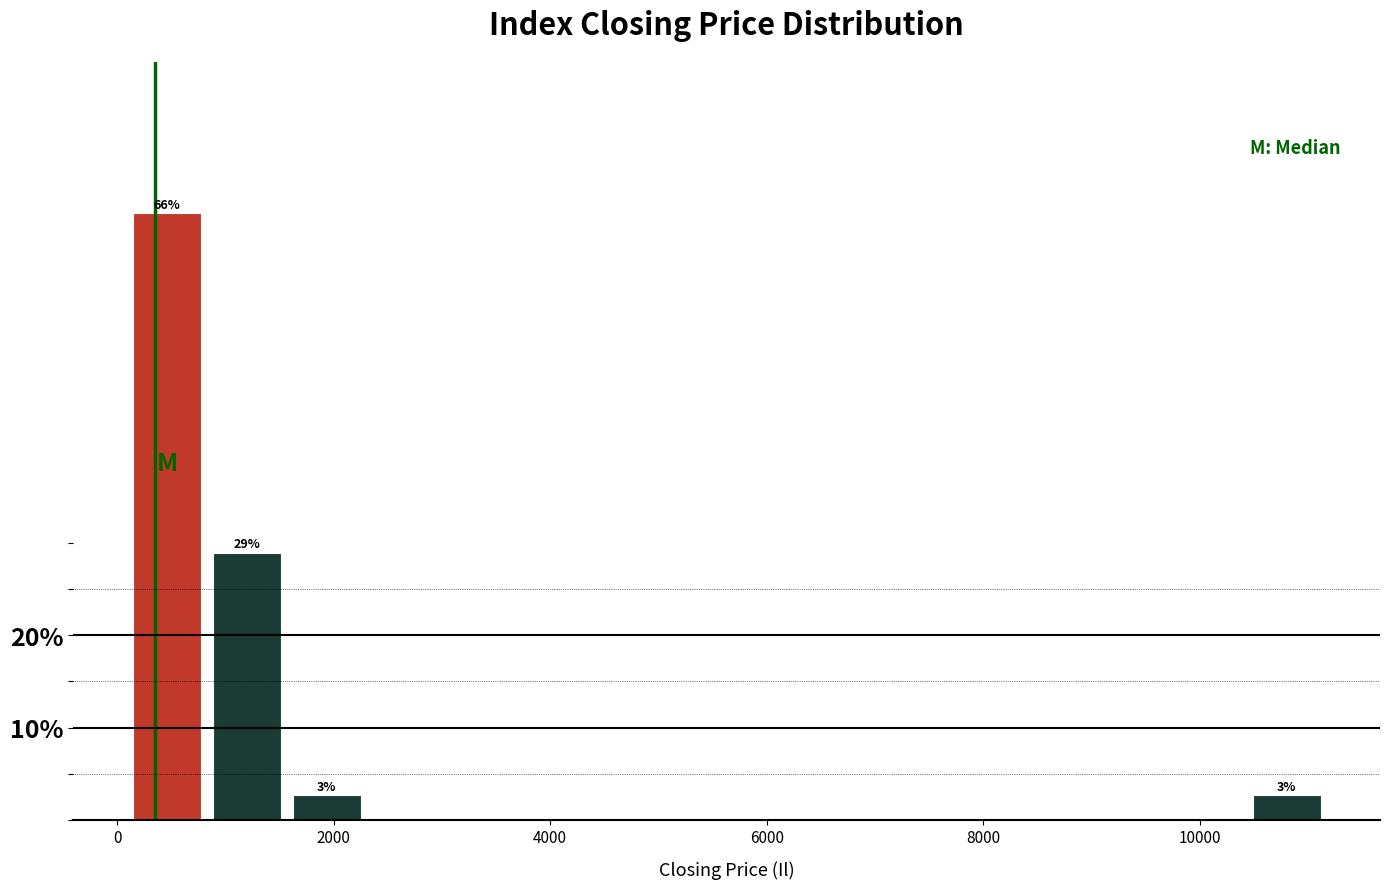

Around what value on the x-axis is the tallest bar? Give the approximate position of its centre, as read against the axis.

400